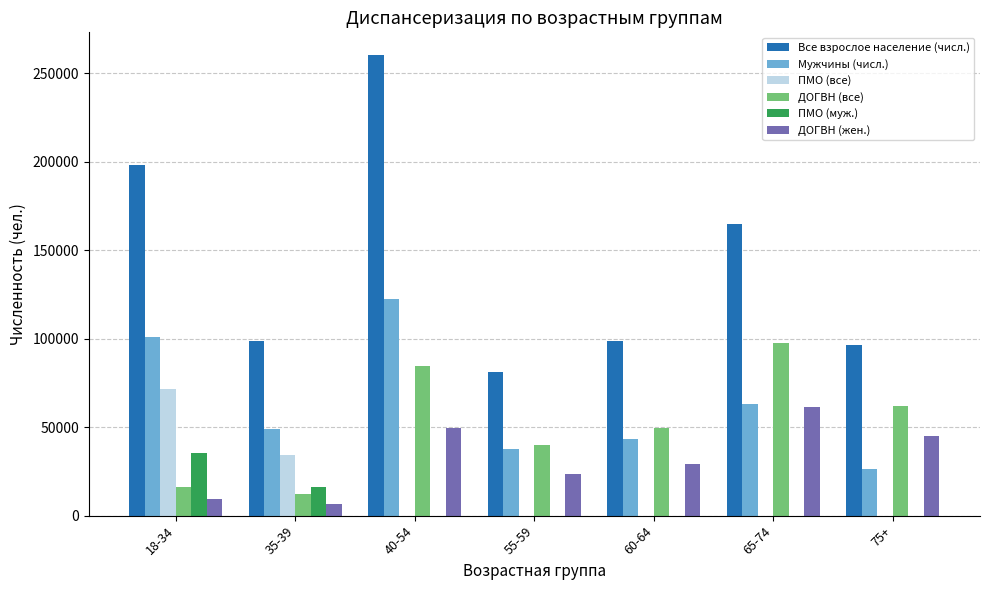

Are the bars grouped side by side (vs. stacked)?

Yes